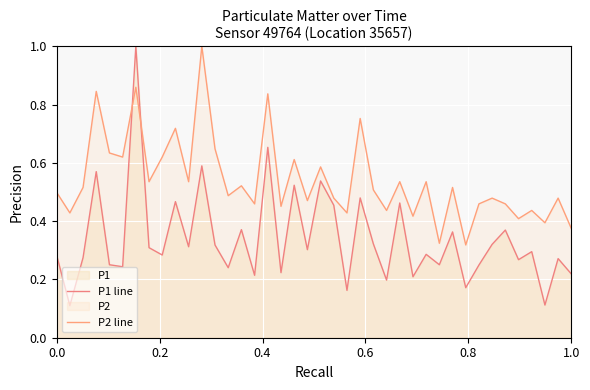

How many lines are shown in the chart?

2